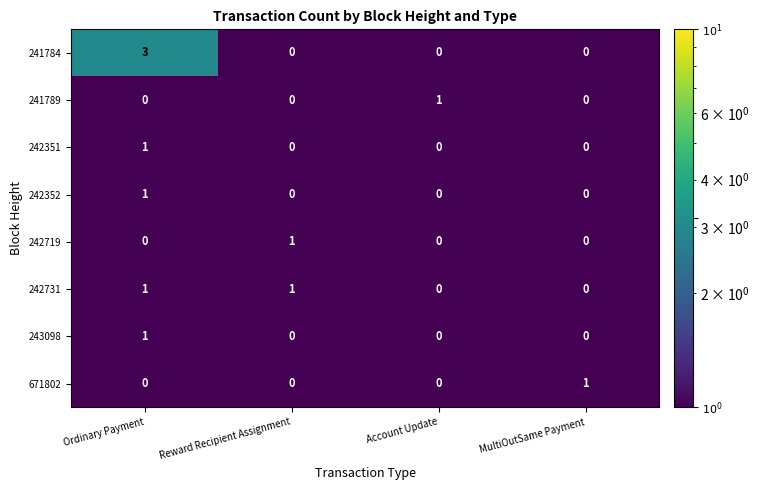

Which series has the largest range (max minus min)?

241784